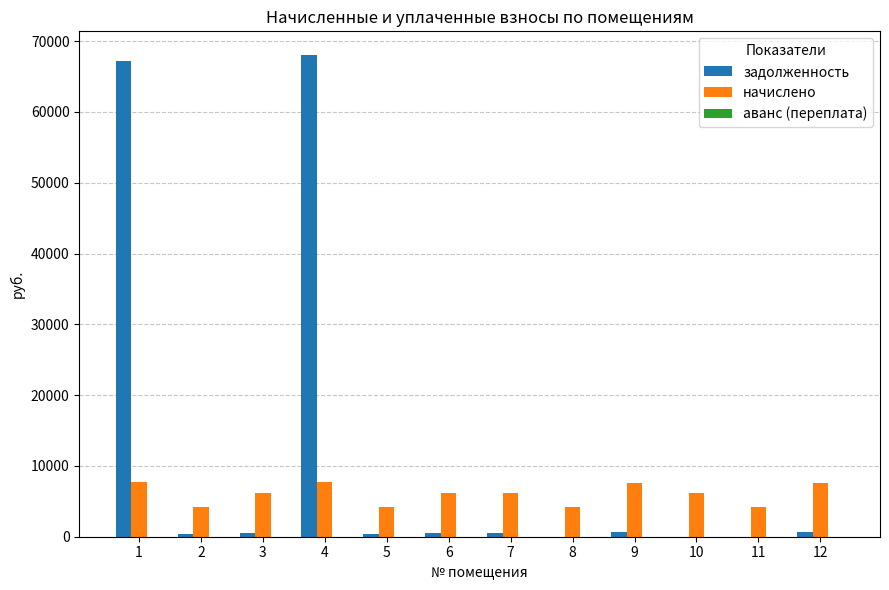

How many series are shown in this chart?

2